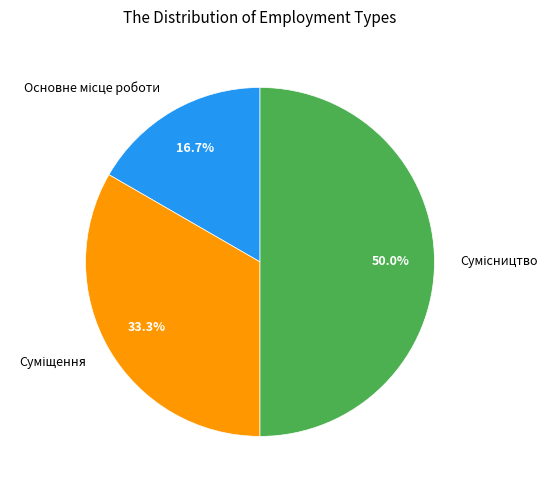

The Сумісництво slice represents 36% of the pie. True or false?

False